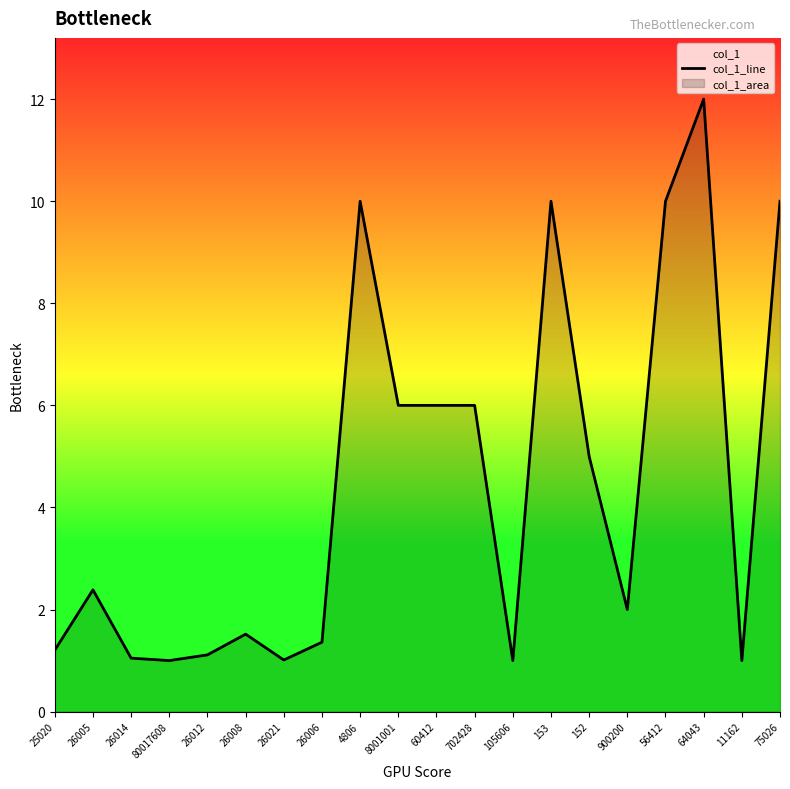

Count the number of categories in the chart.

20